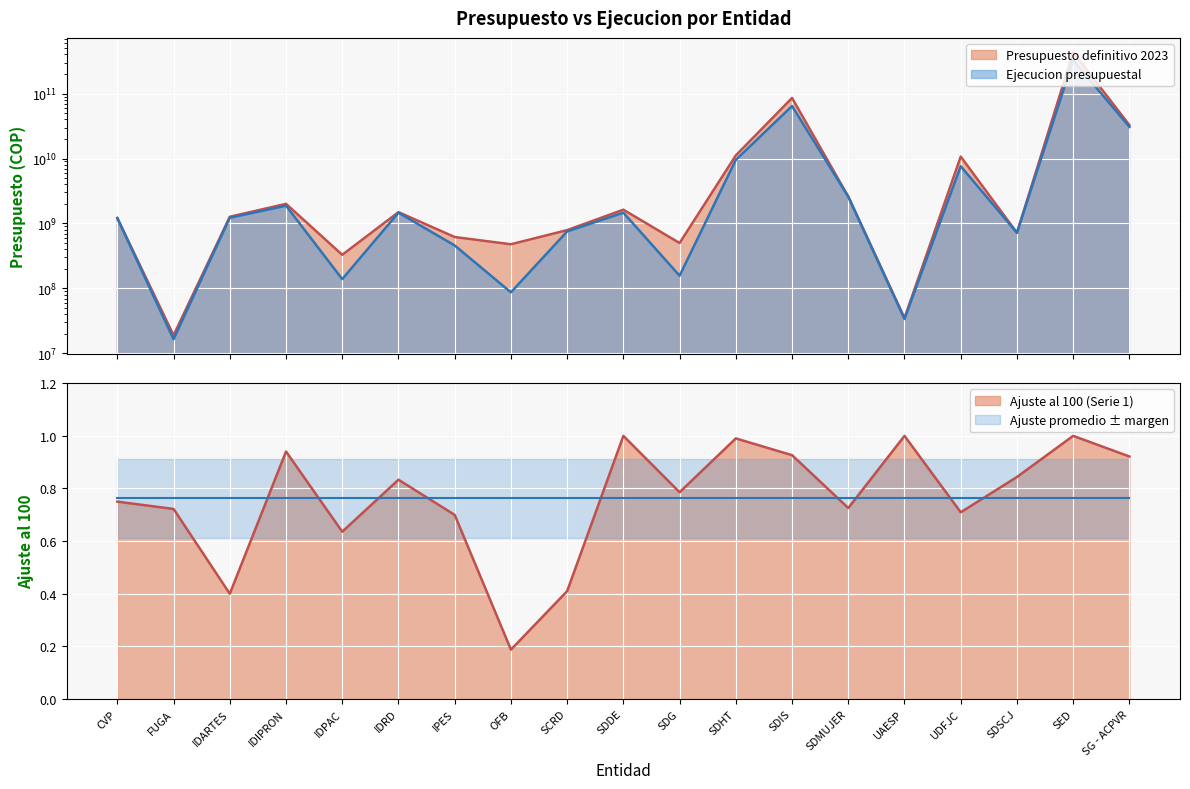

True or false: Ejecucion presupuestal and Ajuste al 100 intersect in this chart.

False